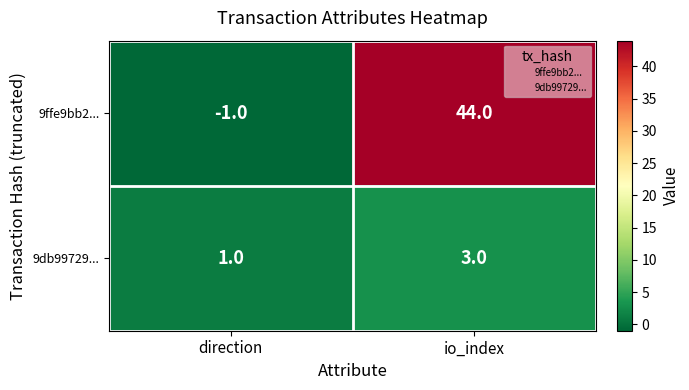

The 9ffe9bb2... series shows -1 at direction. True or false?

True